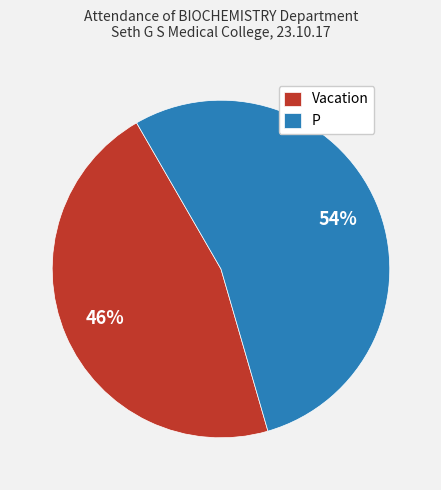

Does any single category account for the majority?

Yes